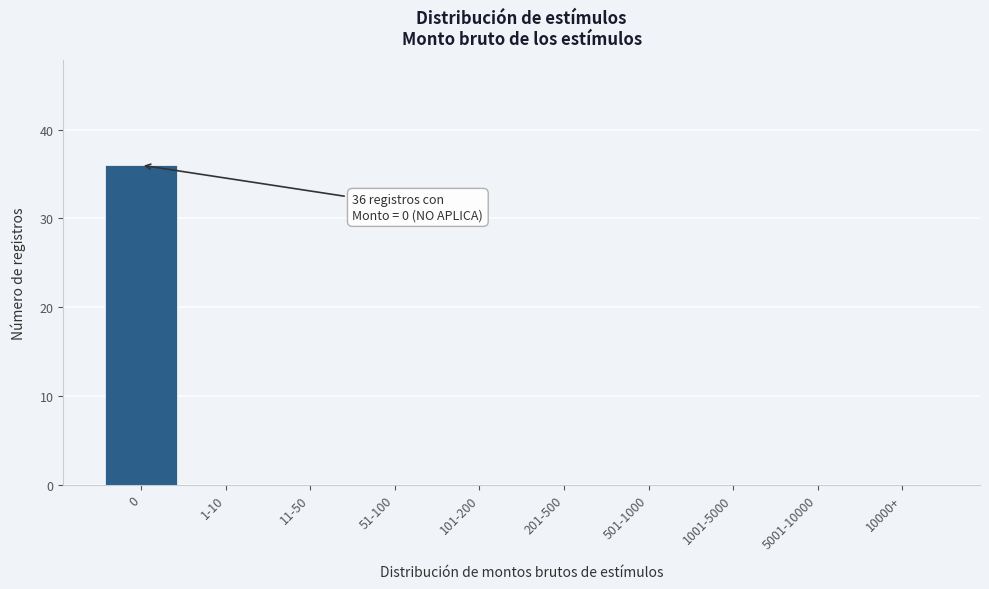

Reading left to right, what are all the values shown in this chart?

0=36	1-10=0	11-50=0	51-100=0	101-200=0	201-500=0	501-1000=0	1001-5000=0	5001-10000=0	10000+=0